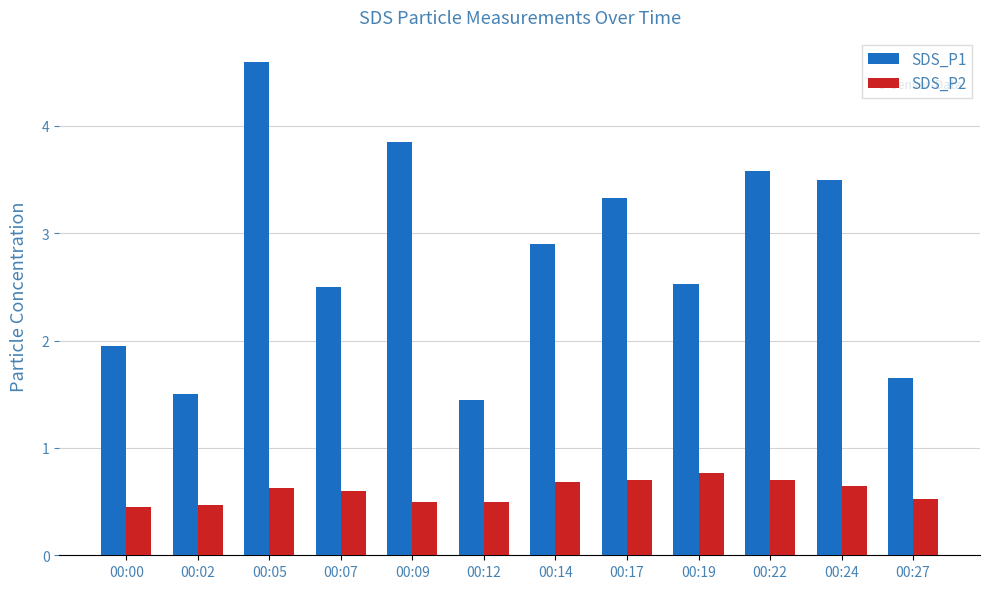

At which label is SDS_P1 closest to 3?

00:14